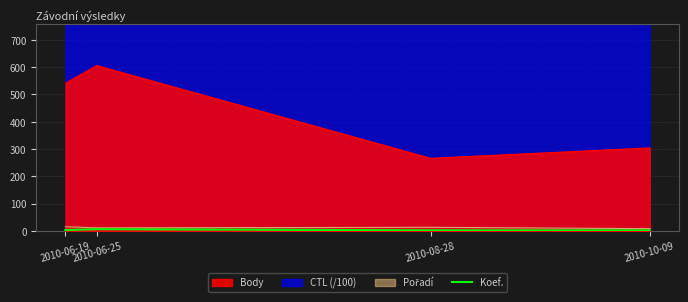

List the labels in order of value, smallest first.

2010-08-28, 2010-10-09, 2010-06-19, 2010-06-25